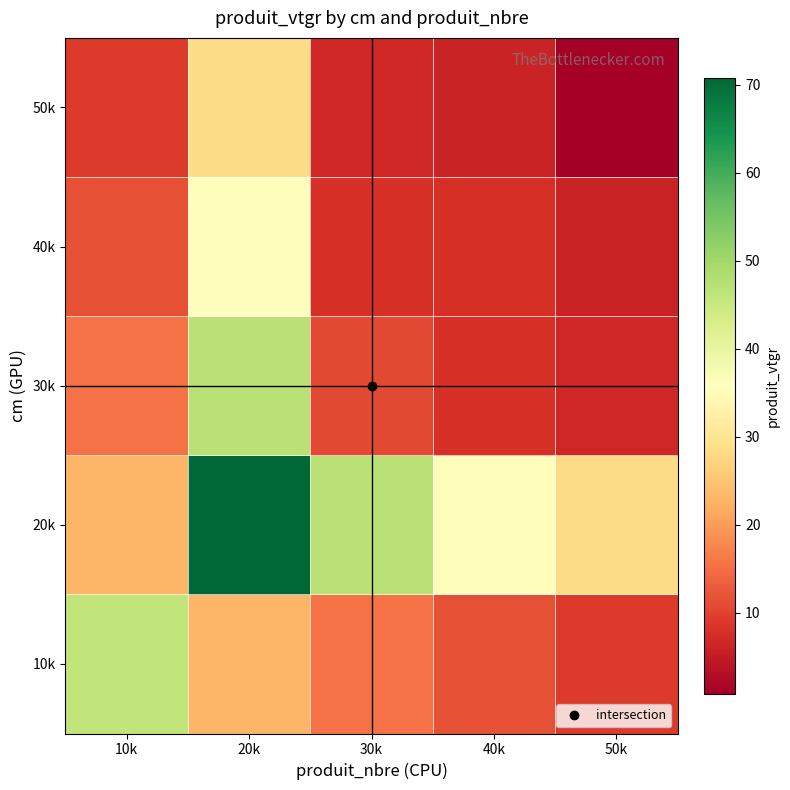

What is the spread (max minus min) of values at 10k?

36.8